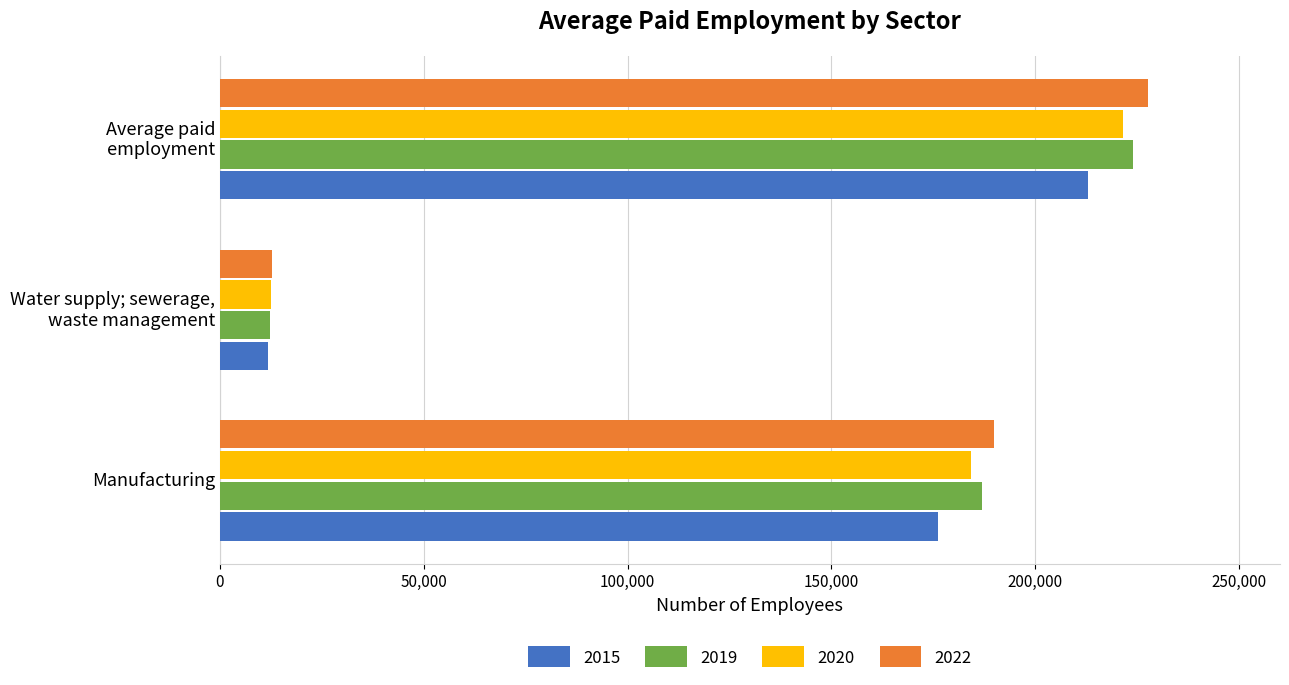

Which series has the largest range (max minus min)?

2022